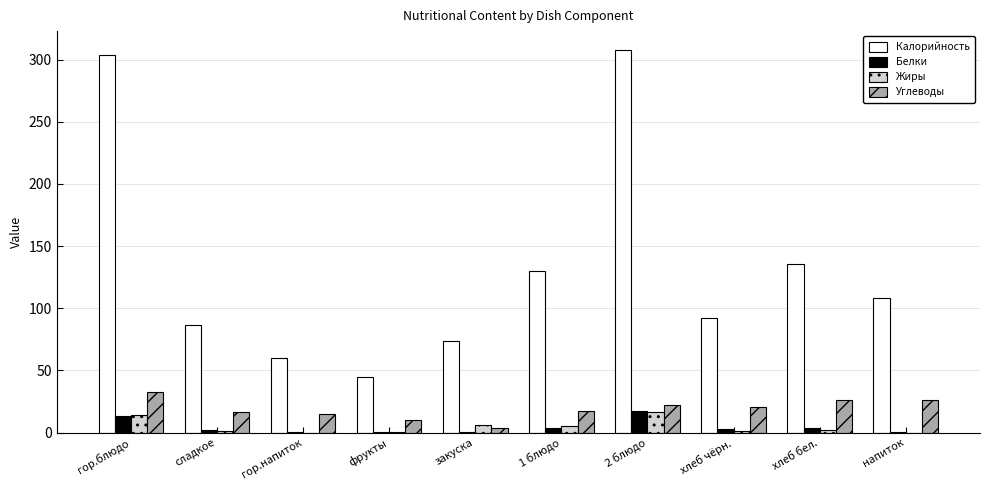

Is it true that Углеводы equals 26.0 at хлеб бел.?

True